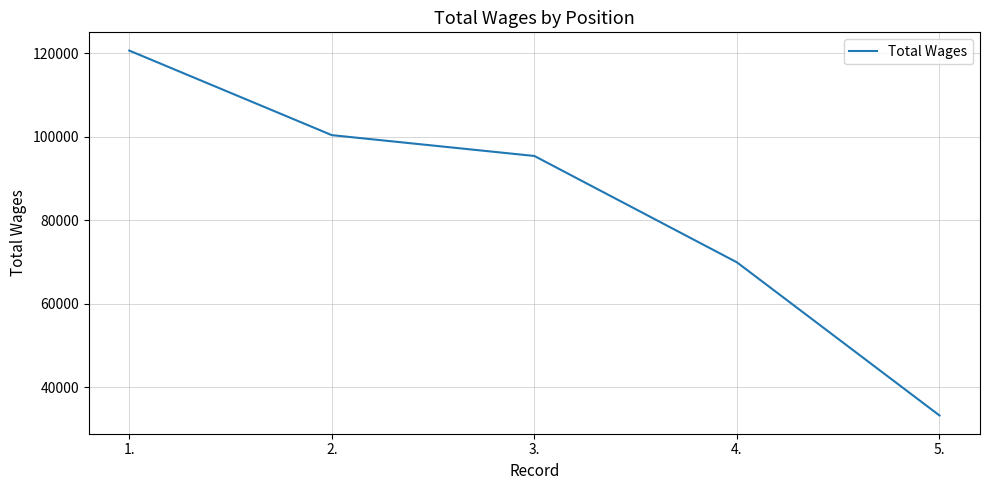

Approximately how many times larger is the value at 5. compared to 1.?

0.3